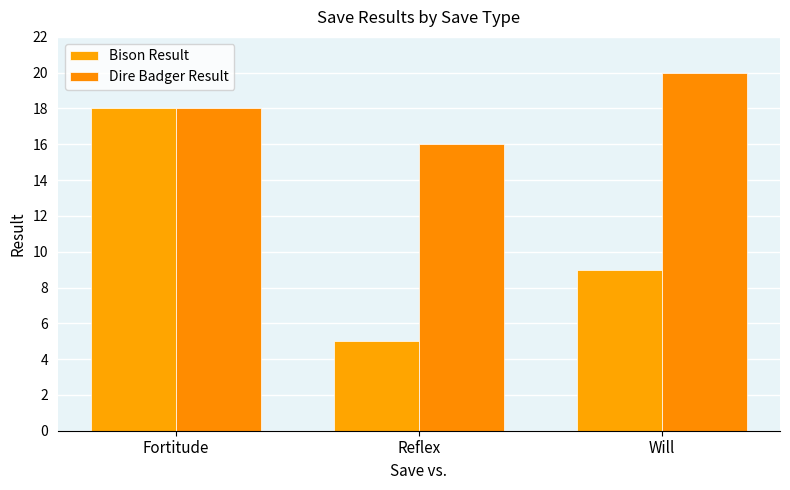

What is the difference between the Bison Result values at Reflex and Fortitude?

13